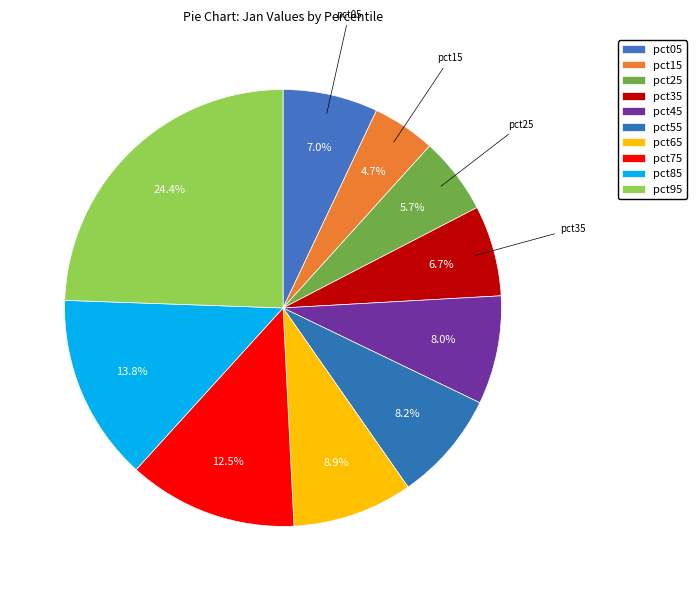

Count the number of slices in the pie.

10